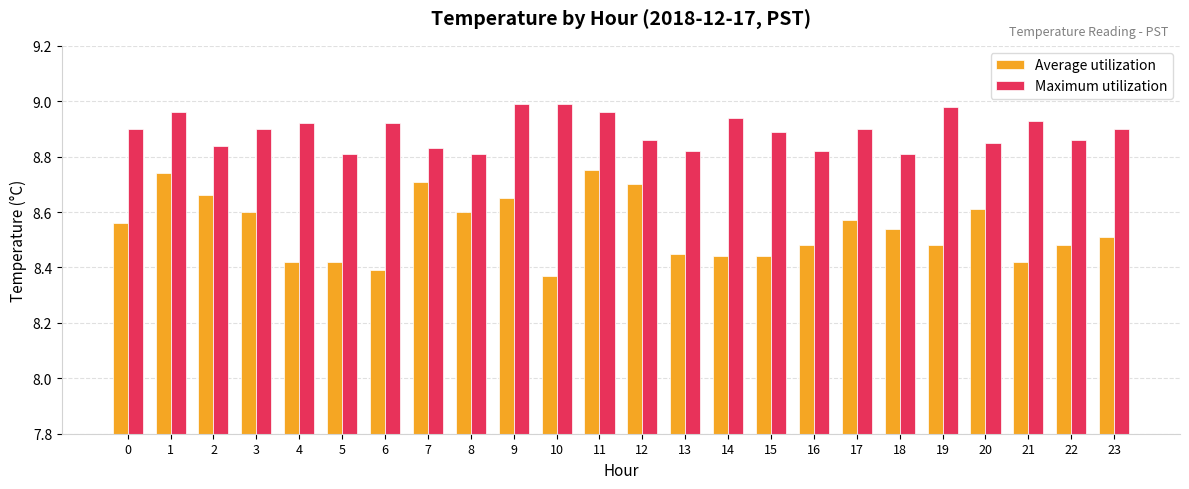

At how many categories does at least one series exceed 8?

24